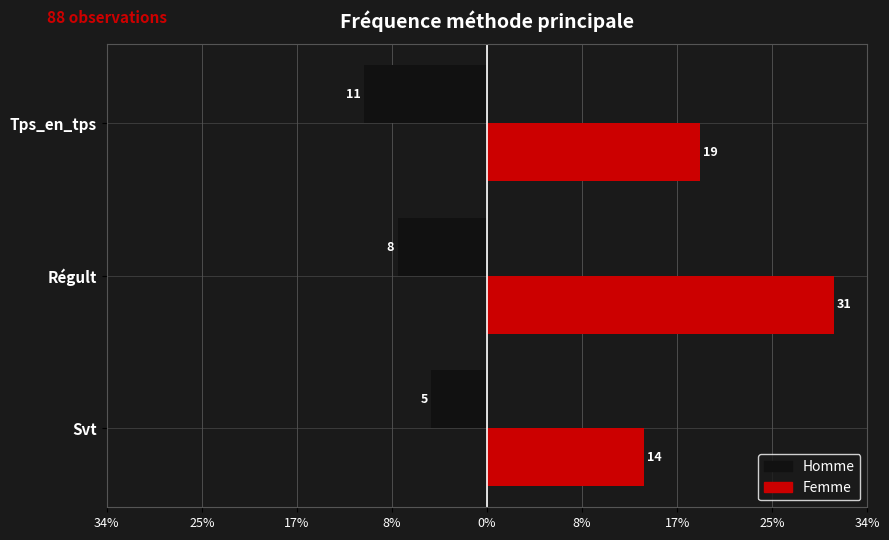

List the series in order of their overall mean, highest first.

Femme, Homme